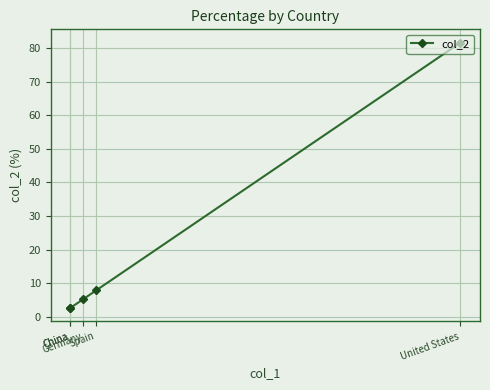

How many values are below 5?

2